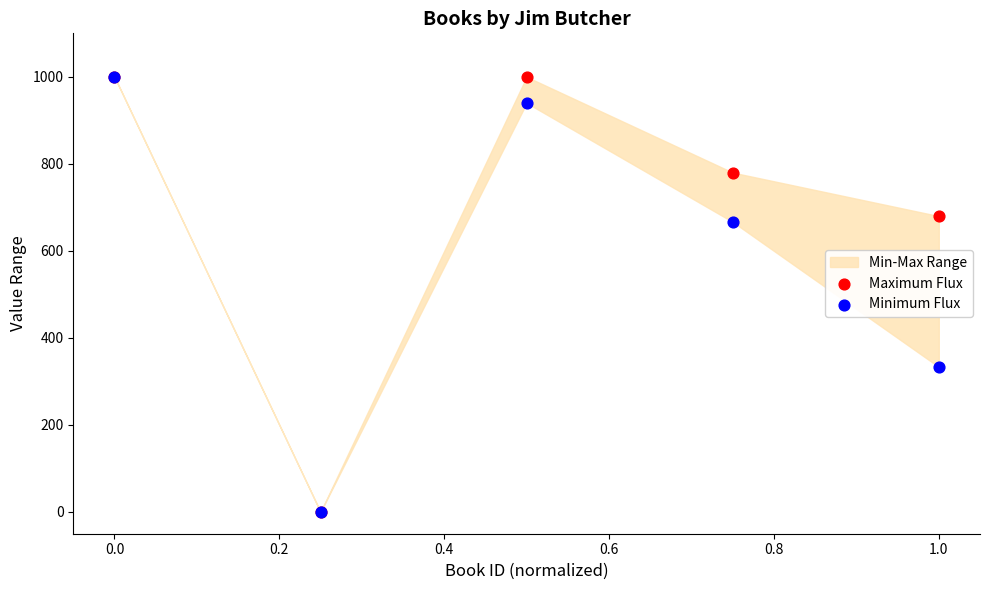

Which series reaches the minimum Y coordinate?

Maximum Flux